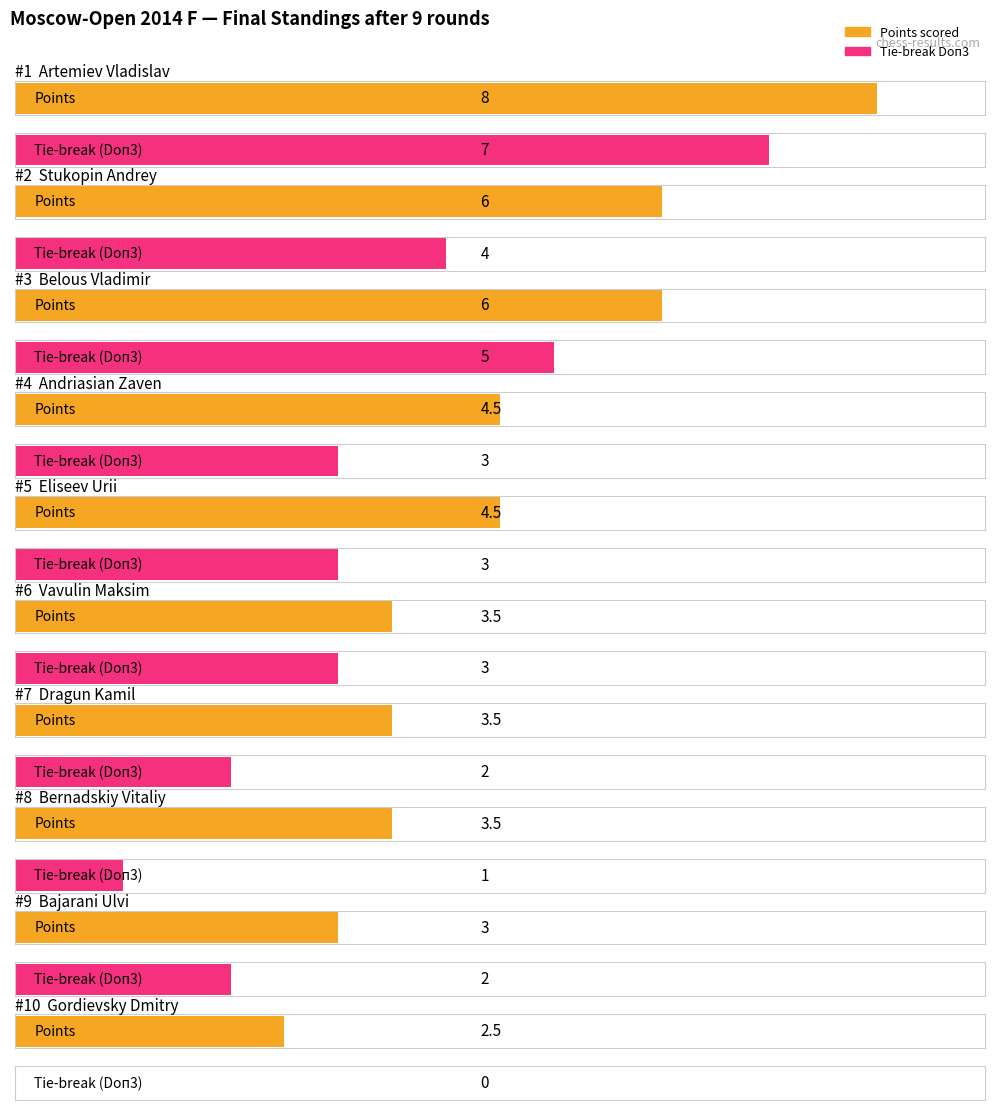

Which has a higher value, Stukopin Andrey or Bajarani Ulvi?

Stukopin Andrey